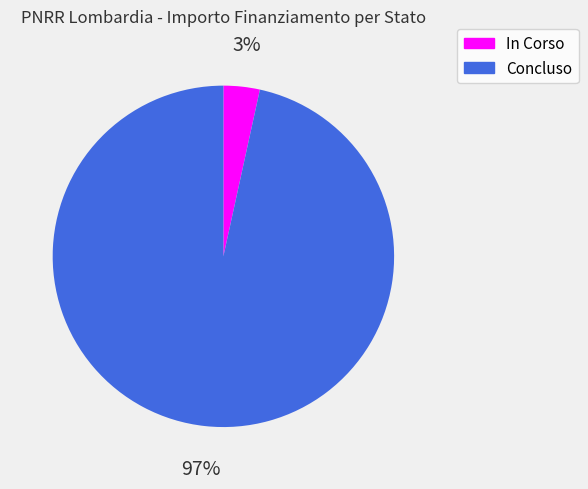

To the nearest percent, what is the average slice percentage?

50%